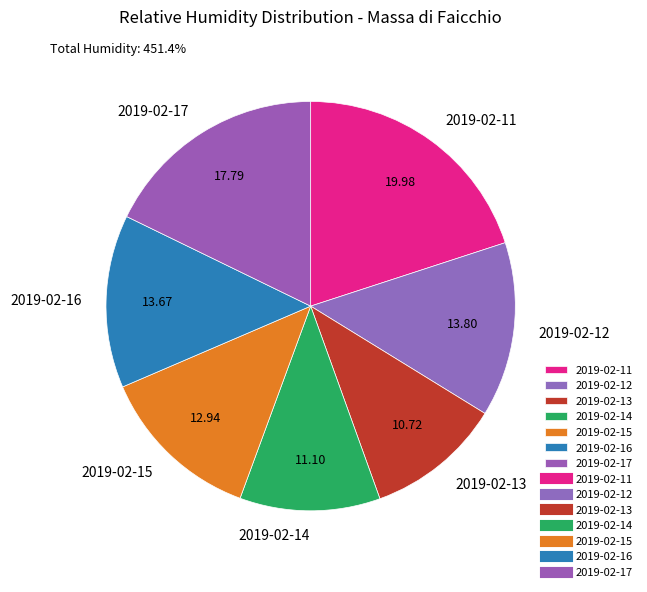

Which has a higher value, 2019-02-11 or 2019-02-17?

2019-02-11